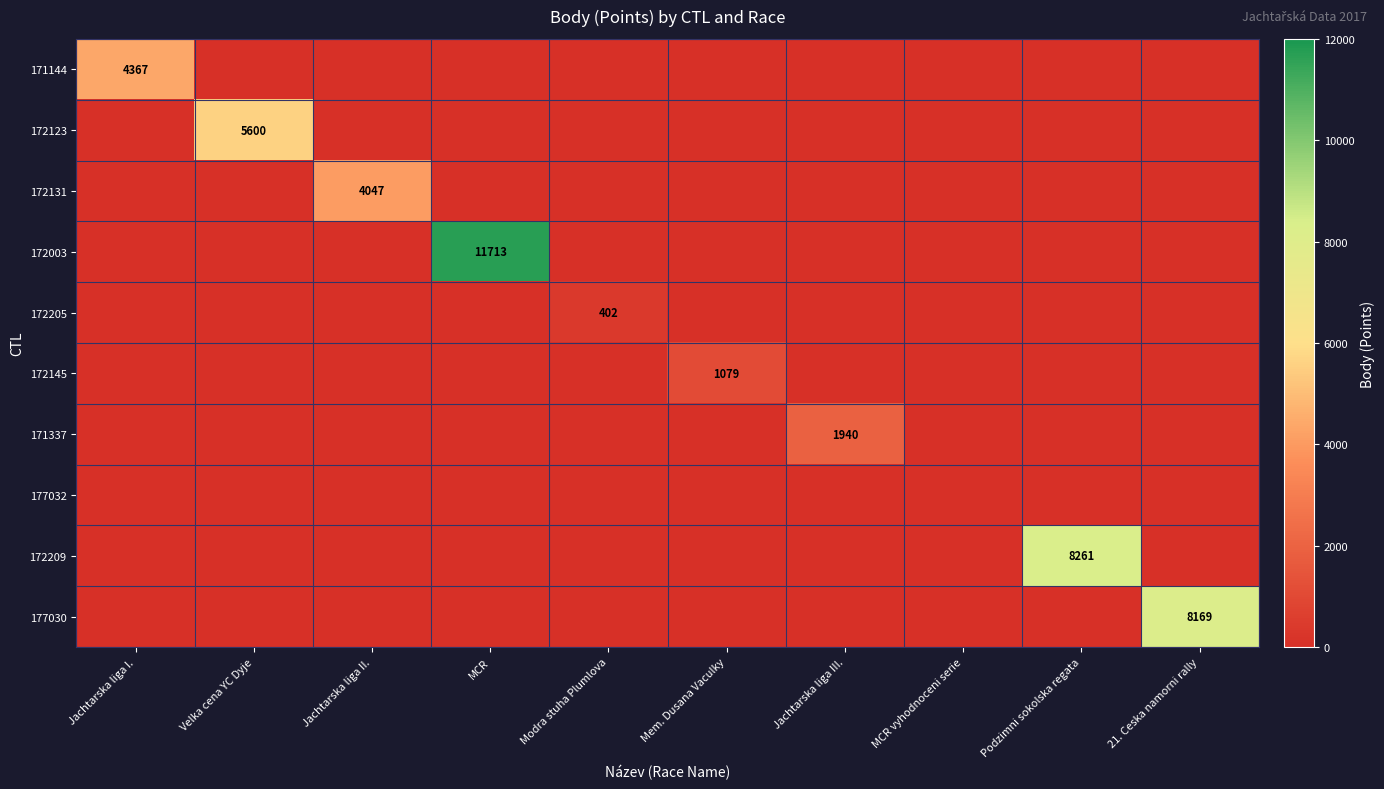

Between Podzimni sokolska regata and Velka cena YC Dyje, which is larger?

Podzimni sokolska regata